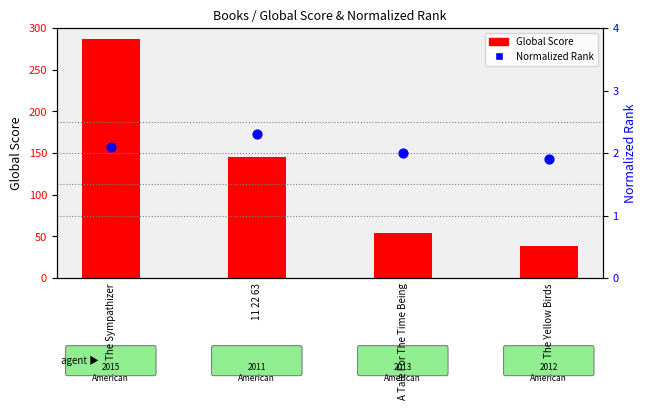

Which series reaches the maximum Y coordinate?

Global Score